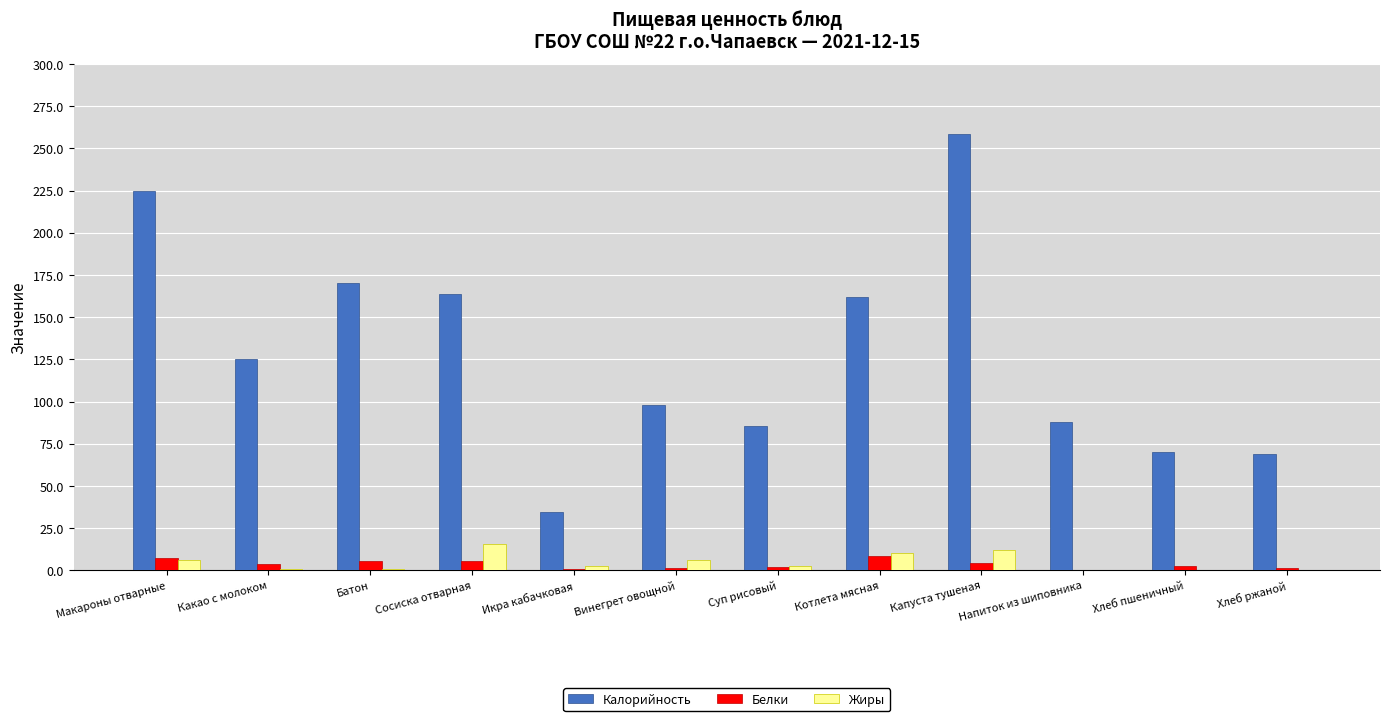

Is it true that Калорийность equals 88.0 at Напиток из шиповника?

True